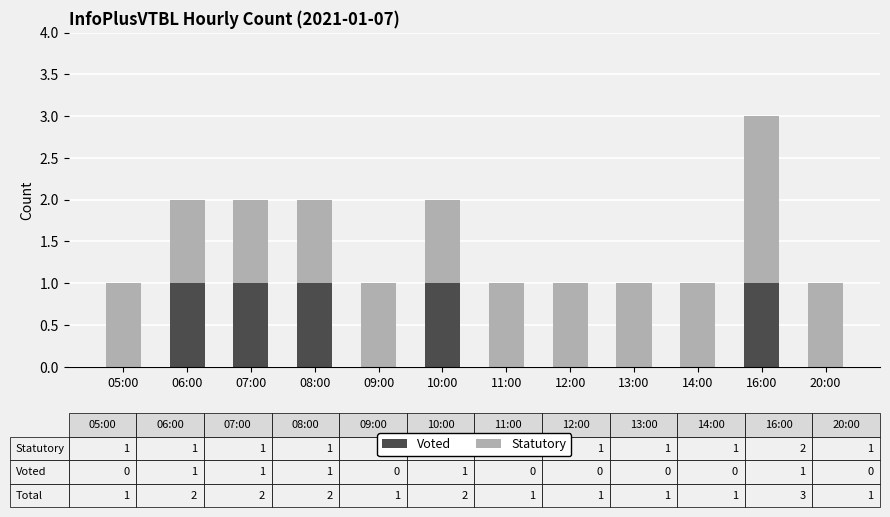

At which category is the sum across all series the highest?

16:00